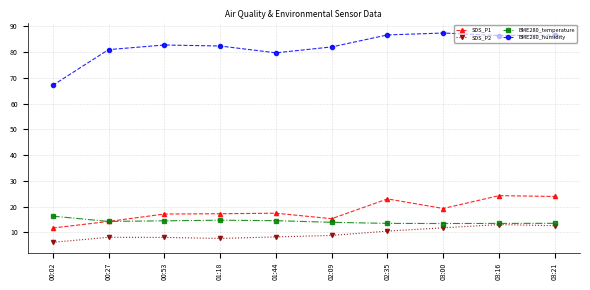

Which series has the largest total across all categories?

BME280_humidity